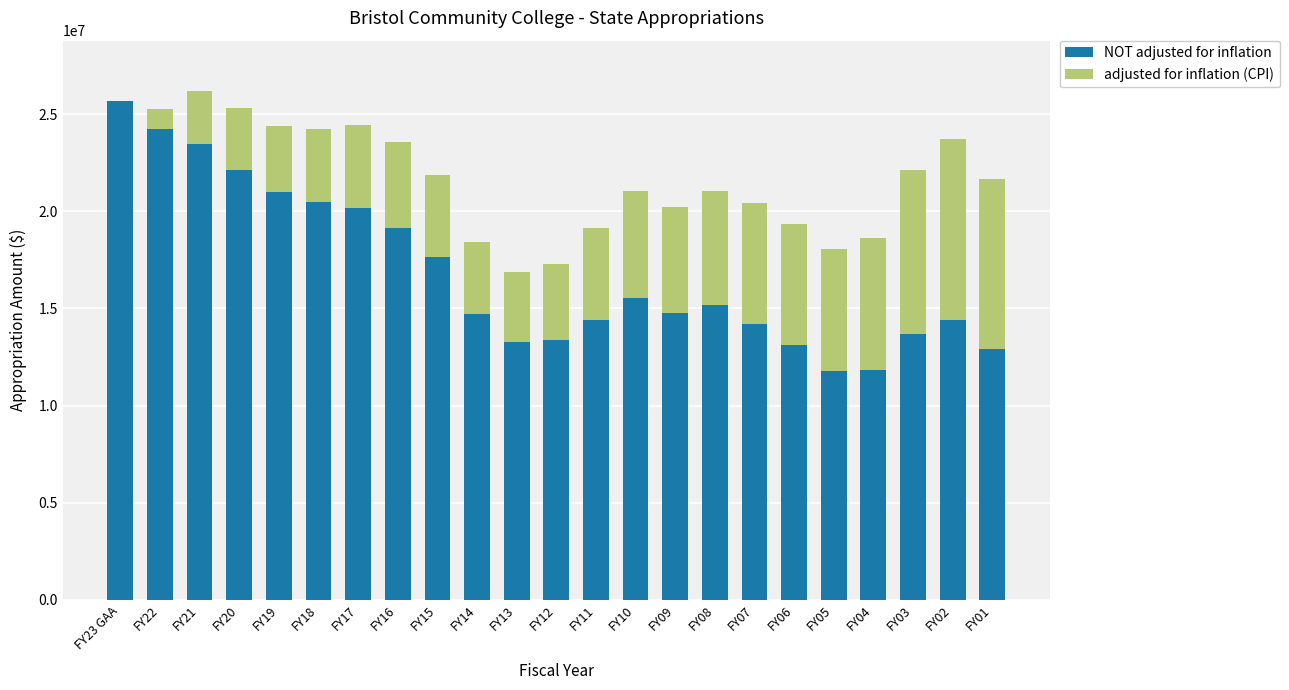

At which label does NOT adjusted for inflation reach its peak?

FY23 GAA